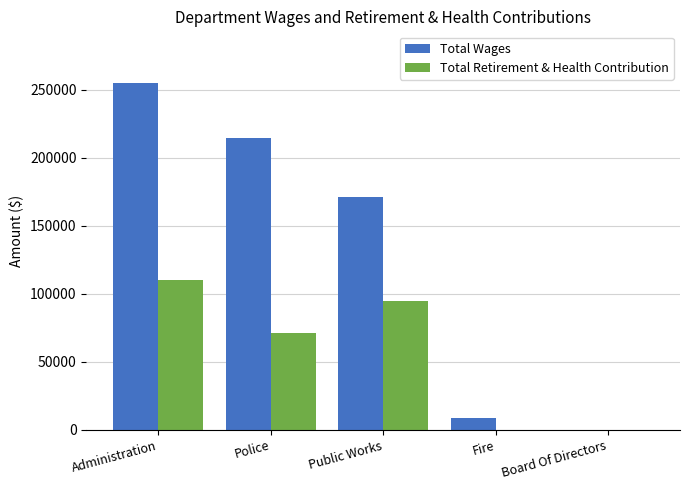

At which category is the sum across all series the highest?

Administration